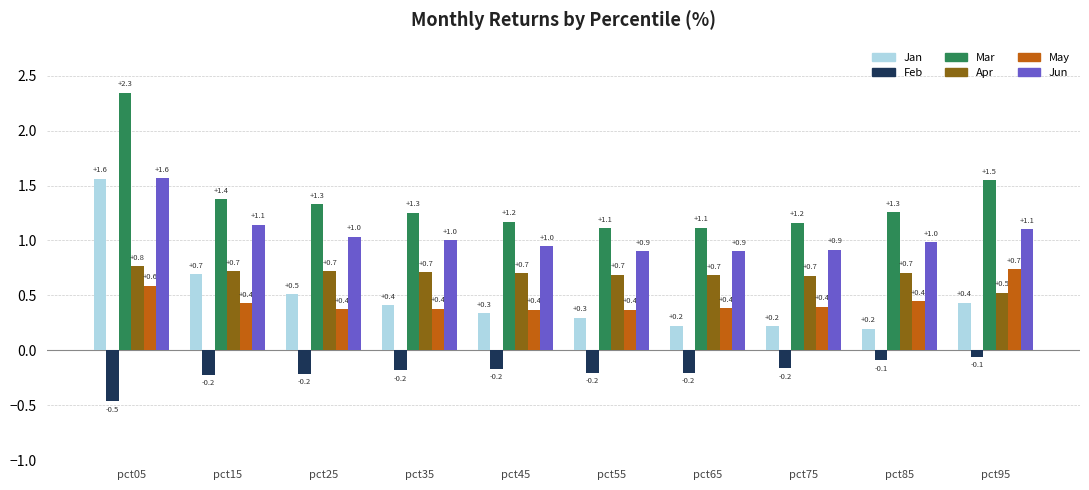

Between pct05 and pct65, which series saw the biggest shift?

Jan